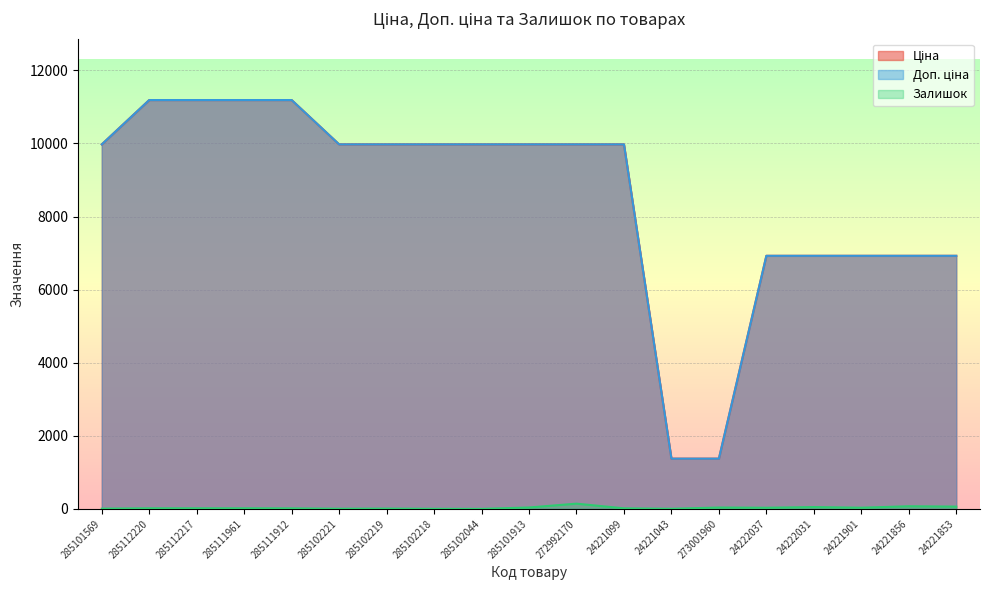

How many values in the Залишок series exceed 17?

8